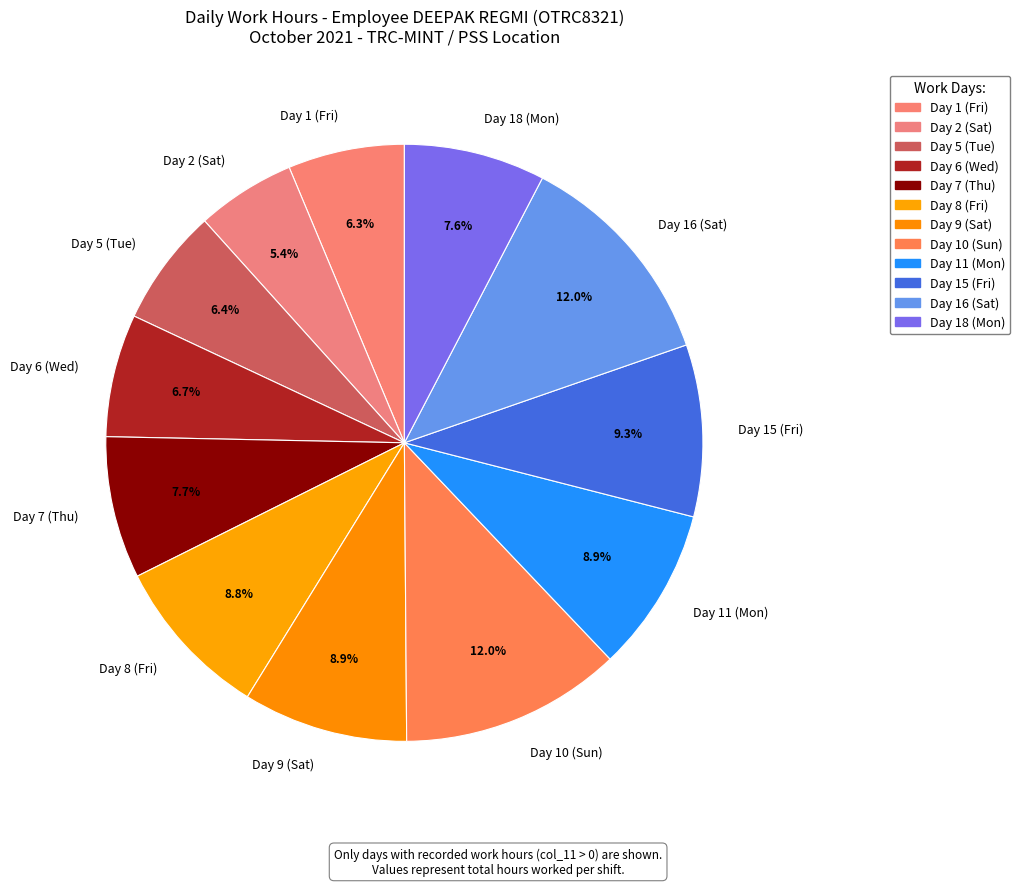

Count the number of slices in the pie.

12